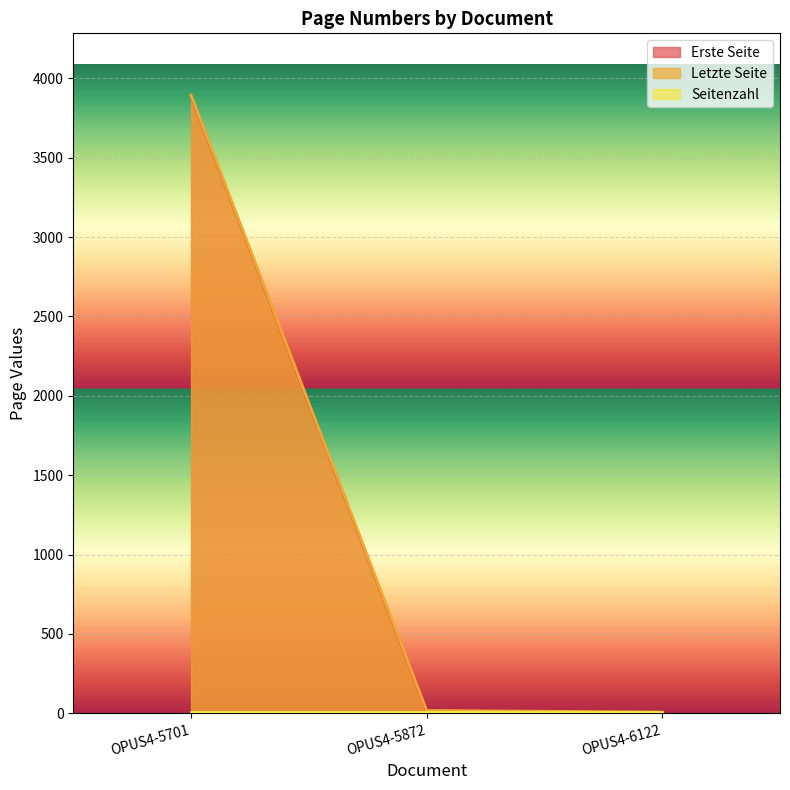

At which category does the chart reach its peak across all series?

OPUS4-5701